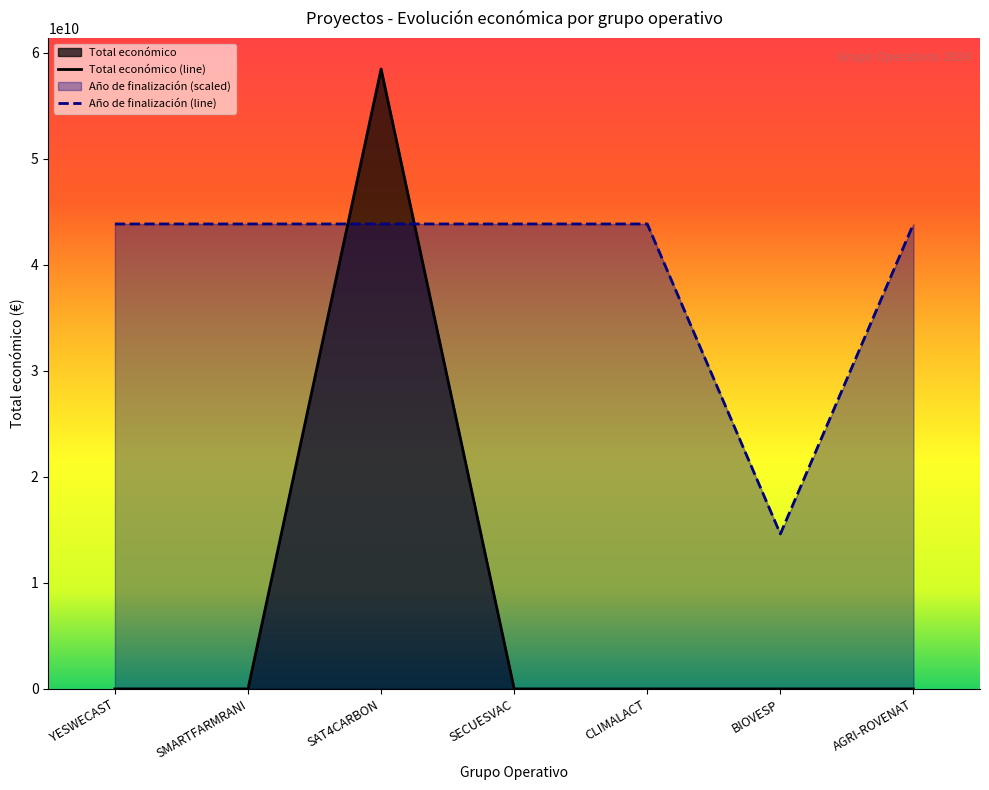

List the labels in order of Año de finalización value, largest first.

YESWECAST, SMARTFARMRANI, SAT4CARBON, SECUESVAC, CLIMALACT, AGRI-ROVENAT, BIOVESP